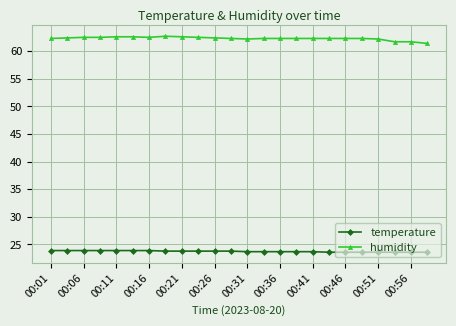

Count the number of categories in the chart.

24